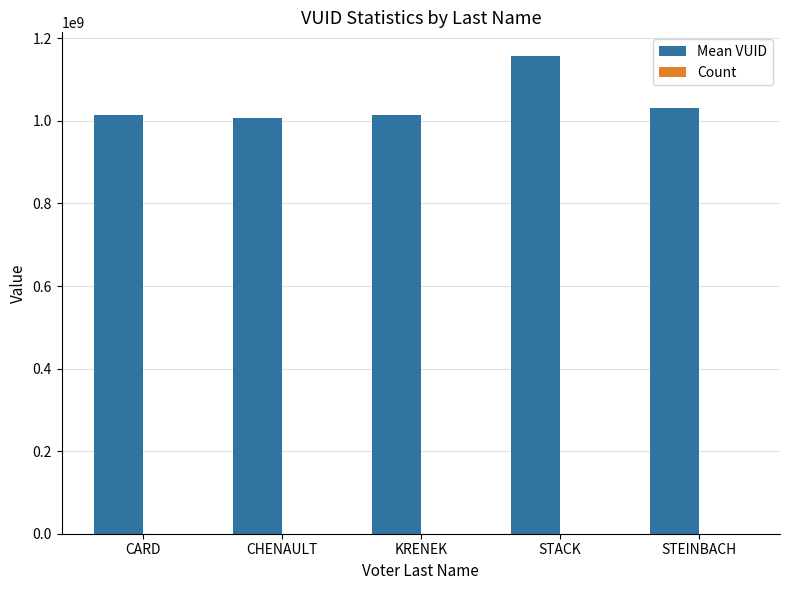

Which series changed the most between CHENAULT and STACK?

Mean VUID